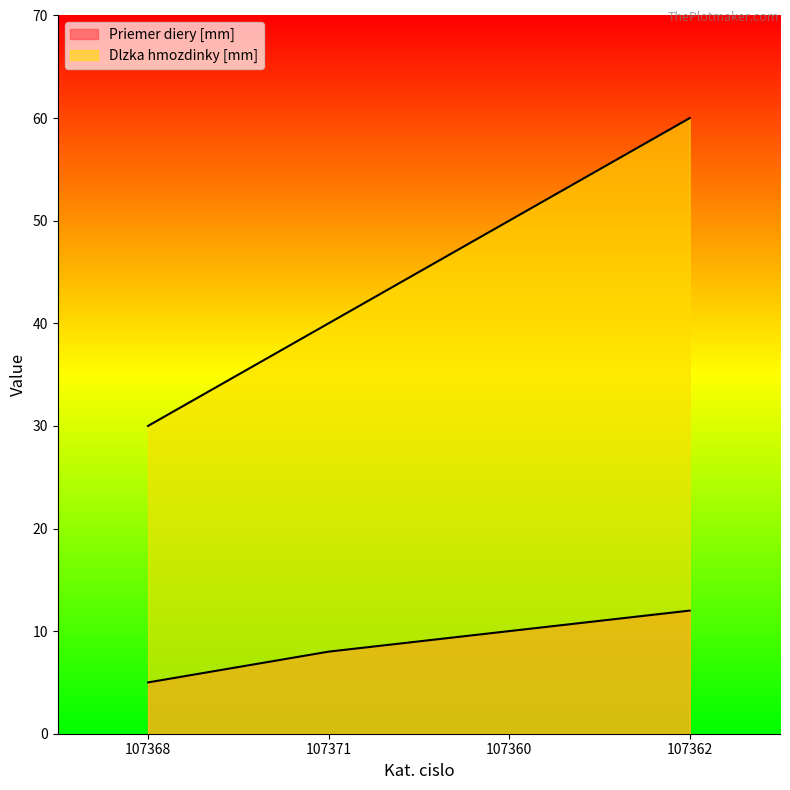

What is the difference between the maximum and minimum values in the Priemer diery [mm] series?

7